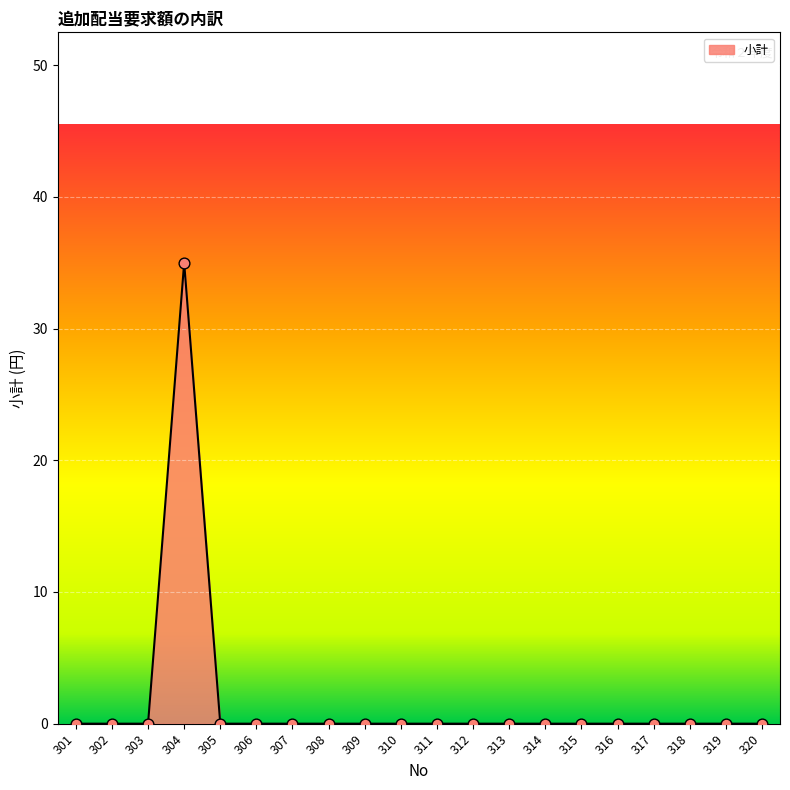

True or false: the data shows 0 at 301.

True